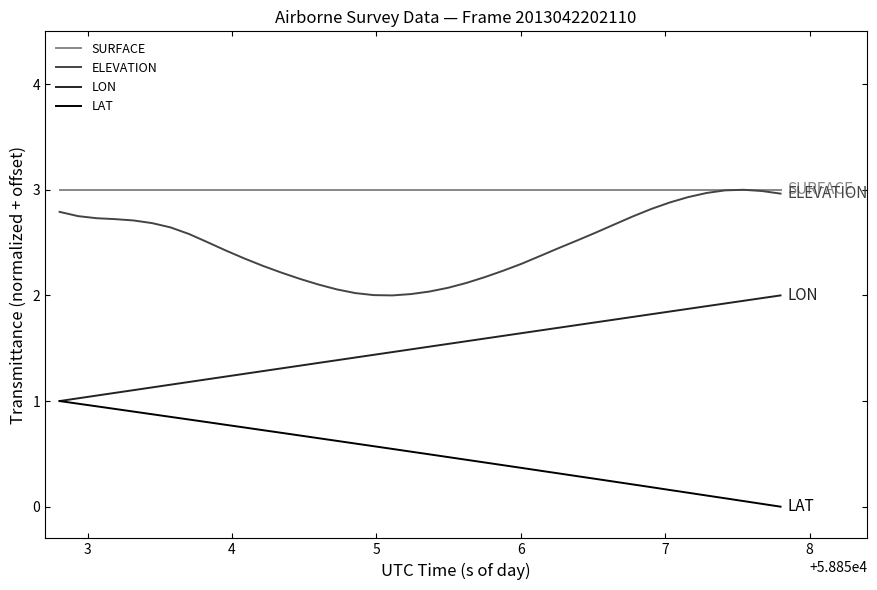

True or false: LAT and SURFACE cross at least once.

False